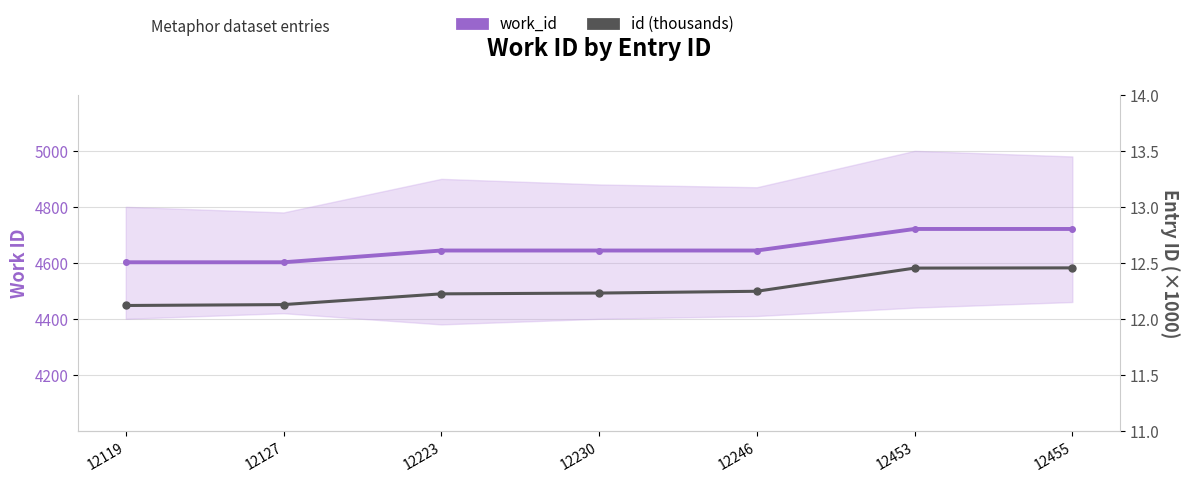

Count the number of data series in this chart.

2